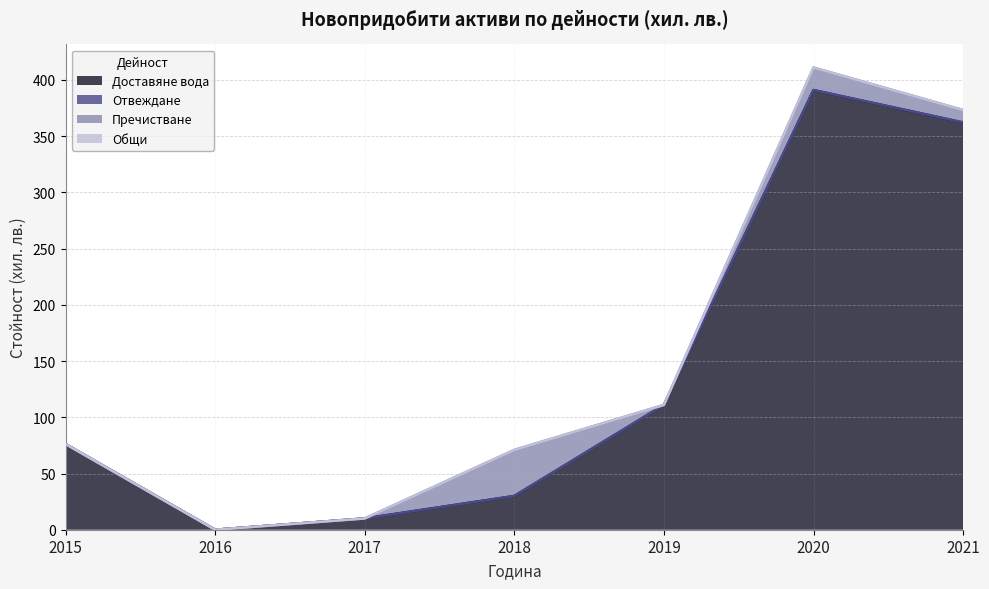

In Доставяне вода, how many points are lower than both neighbors (excluding endpoints)?

1